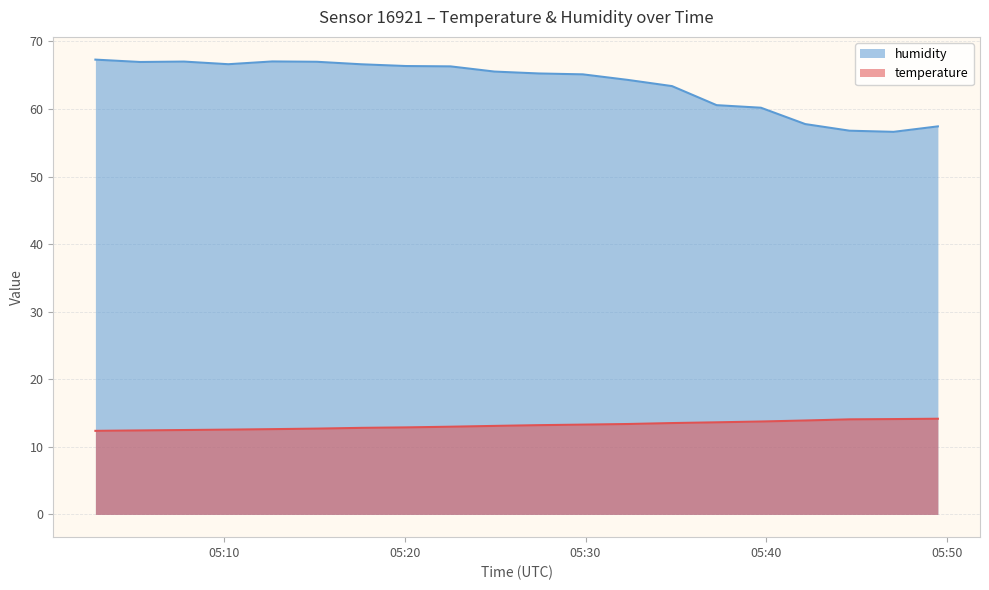

The value of temperature at 2023-06-14T05:34:47 is 13.5. True or false?

True